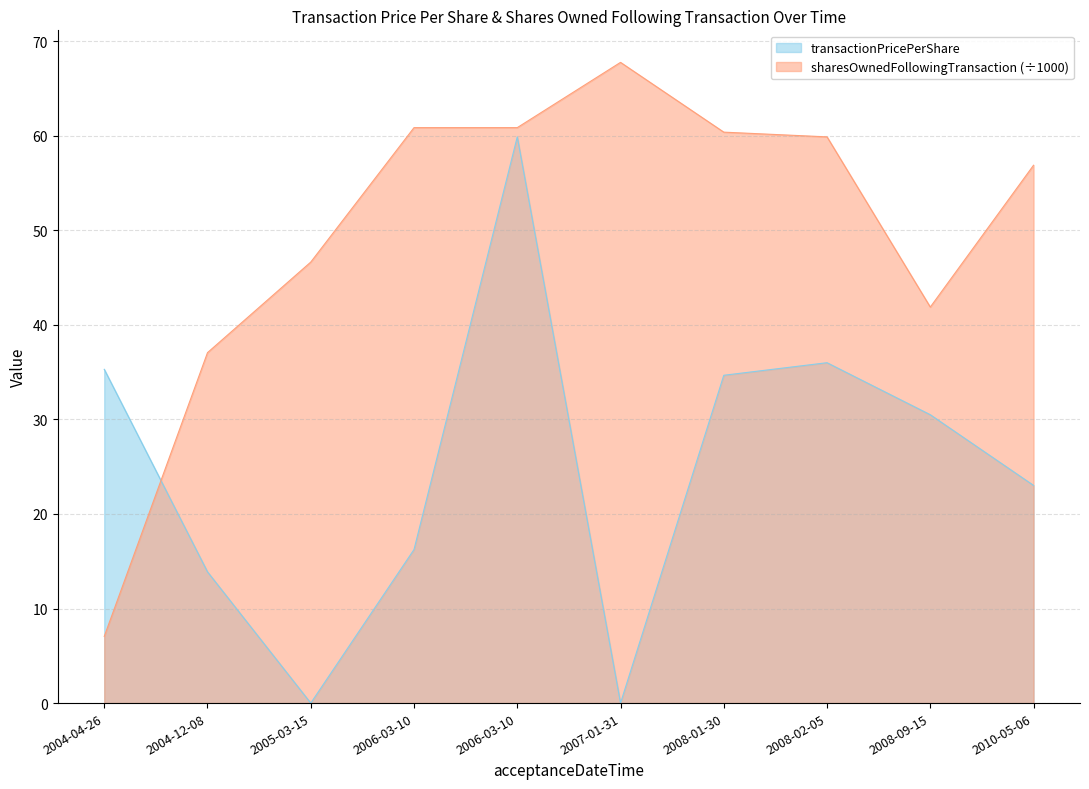

The value of sharesOwnedFollowingTransaction at 2007-01-31 is 67.8. True or false?

True